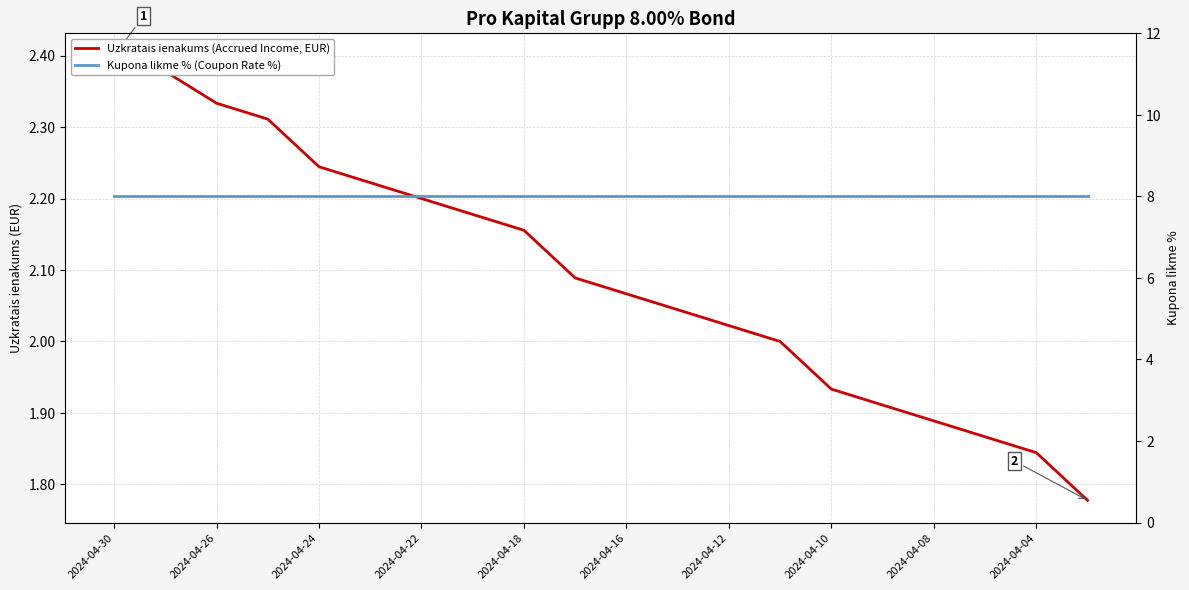

Reading right to left, list all the values displayed in this chart.

Uzkratais ienakums (Accrued Income, EUR): 1.8	1.8	1.9	1.9	1.9	1.9	2.0	2.0	2.0	2.1	2.1	2.2	2.2	2.2	2.2	2.2	2.3	2.3	2.4	2.4
Kupona likme % (Coupon Rate %): 8.0	8.0	8.0	8.0	8.0	8.0	8.0	8.0	8.0	8.0	8.0	8.0	8.0	8.0	8.0	8.0	8.0	8.0	8.0	8.0